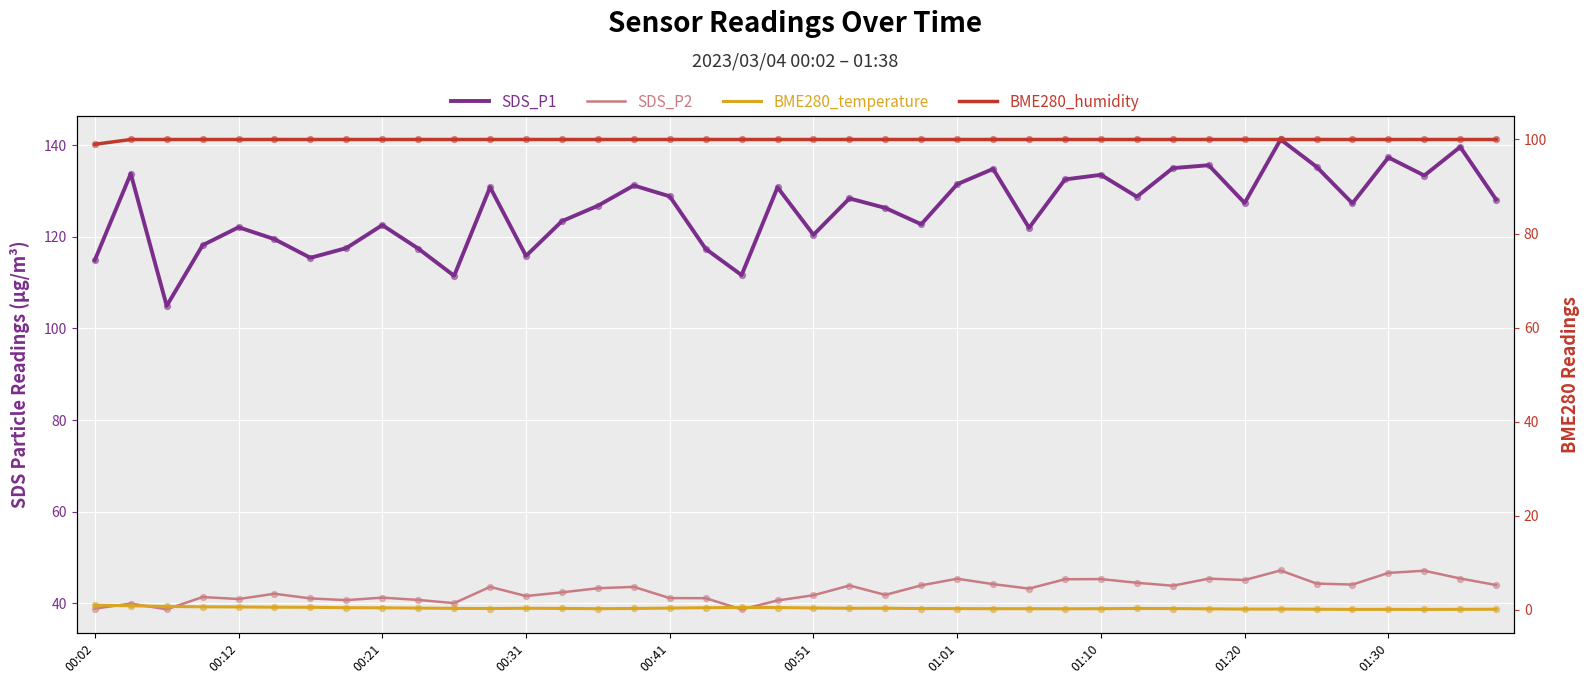

At how many categories does at least one series exceed 44?

40